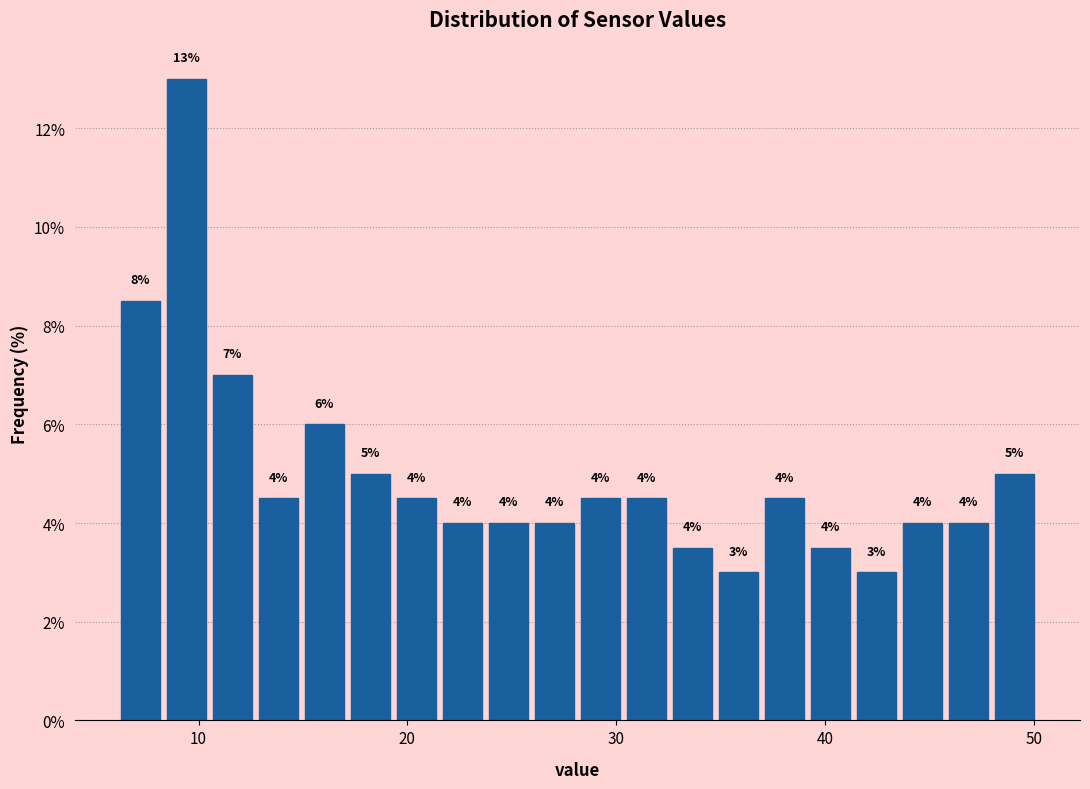

Read against the x-axis, roughly where is the centre of the tallest bar?

9